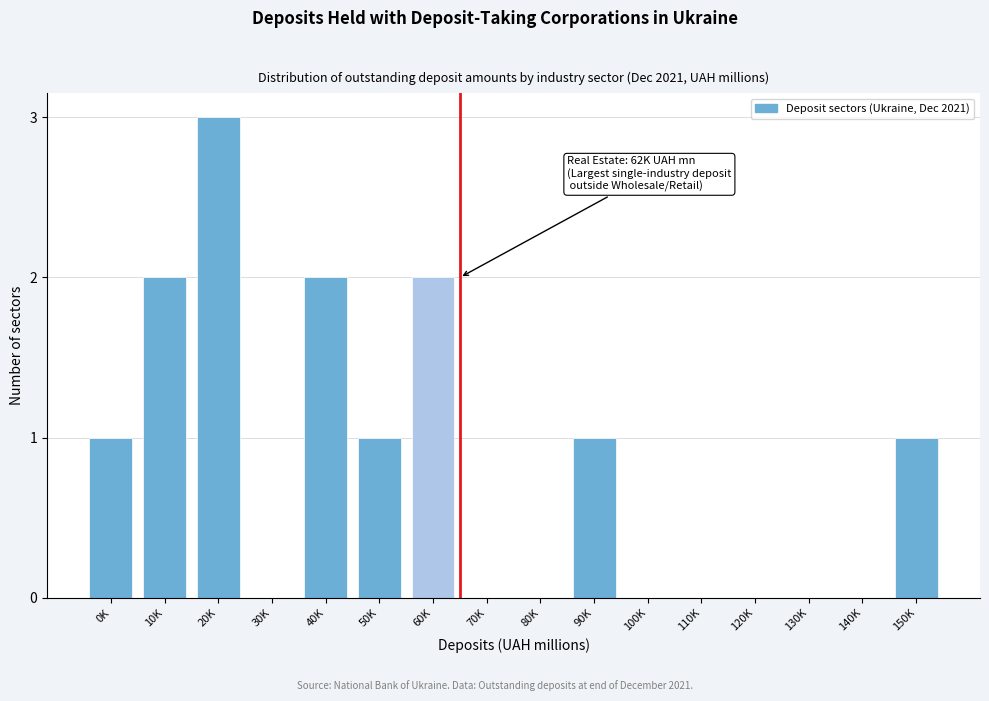

Reading left to right, transcribe all the data shown in this chart.

0K=1	10K=2	20K=3	30K=0	40K=2	50K=1	60K=2	70K=0	80K=0	90K=1	100K=0	110K=0	120K=0	130K=0	140K=0	150K=1